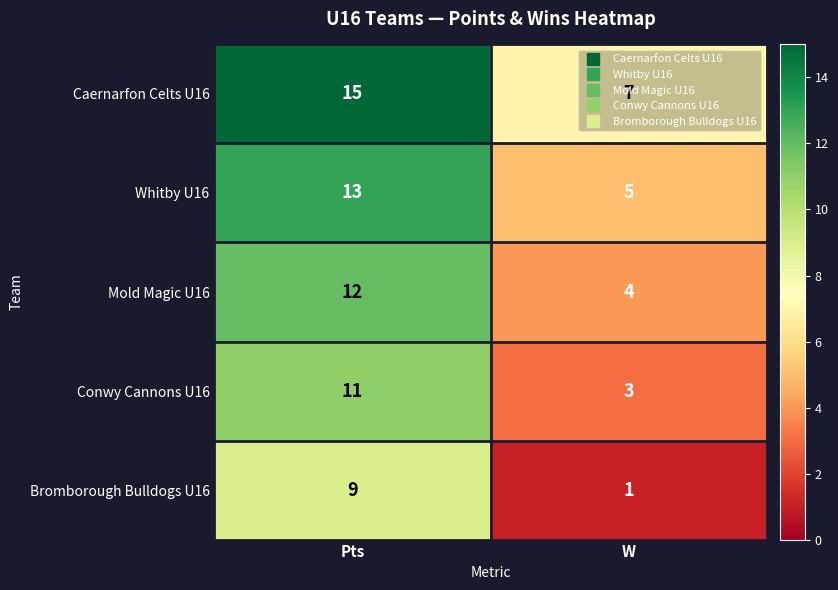

What is the minimum value shown in the chart?

1